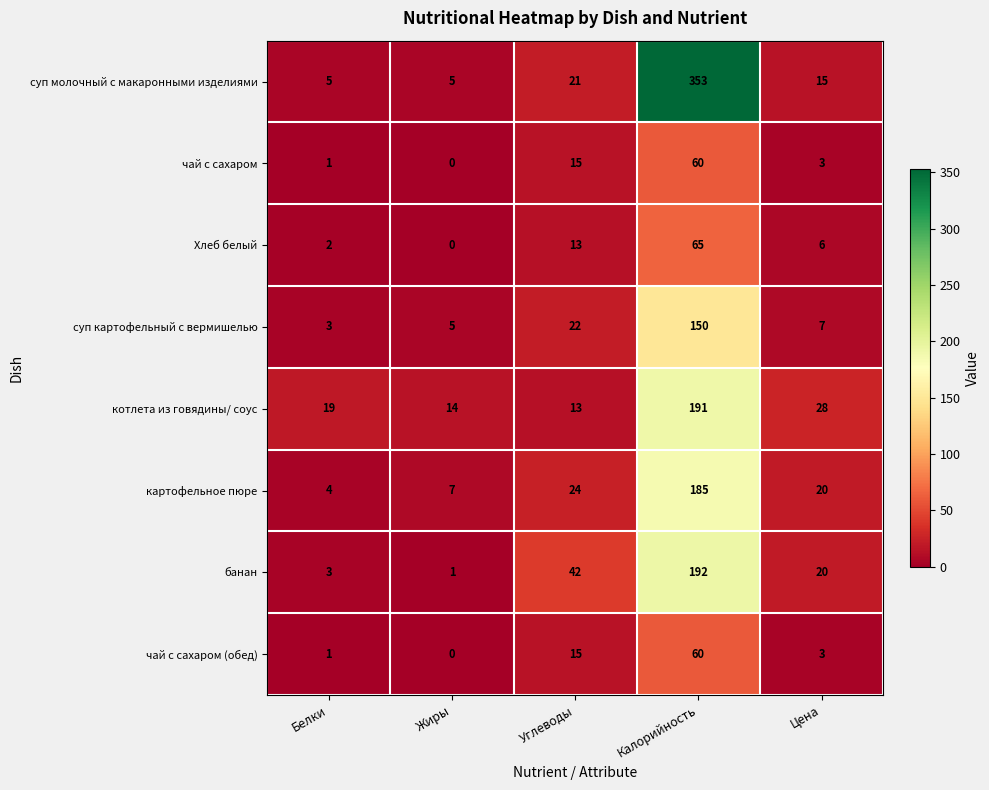

What is the spread (max minus min) of values at Калорийность?

293